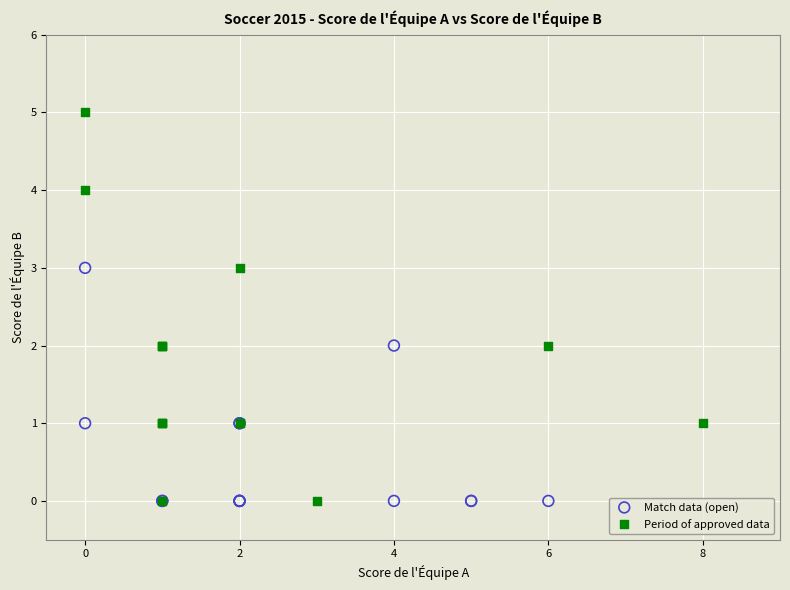

Which series reaches the maximum Y coordinate?

Period of approved data